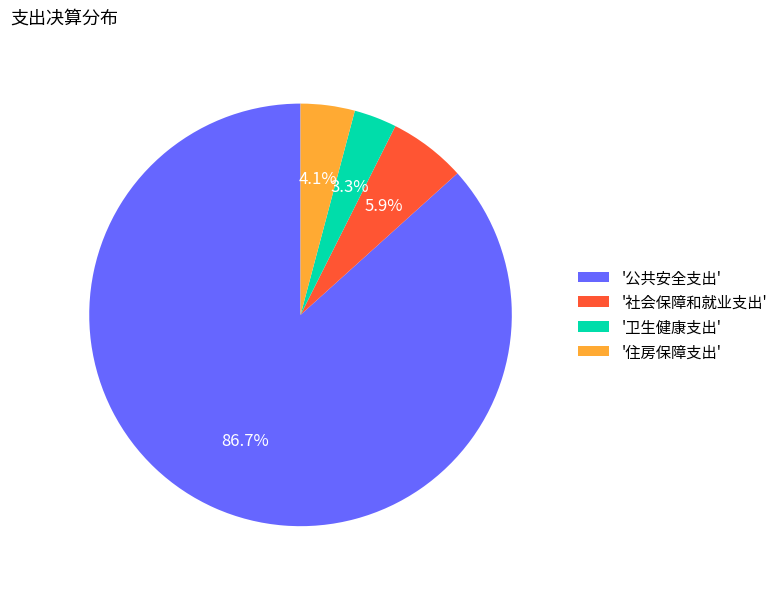

How many slices are in this pie chart?

4